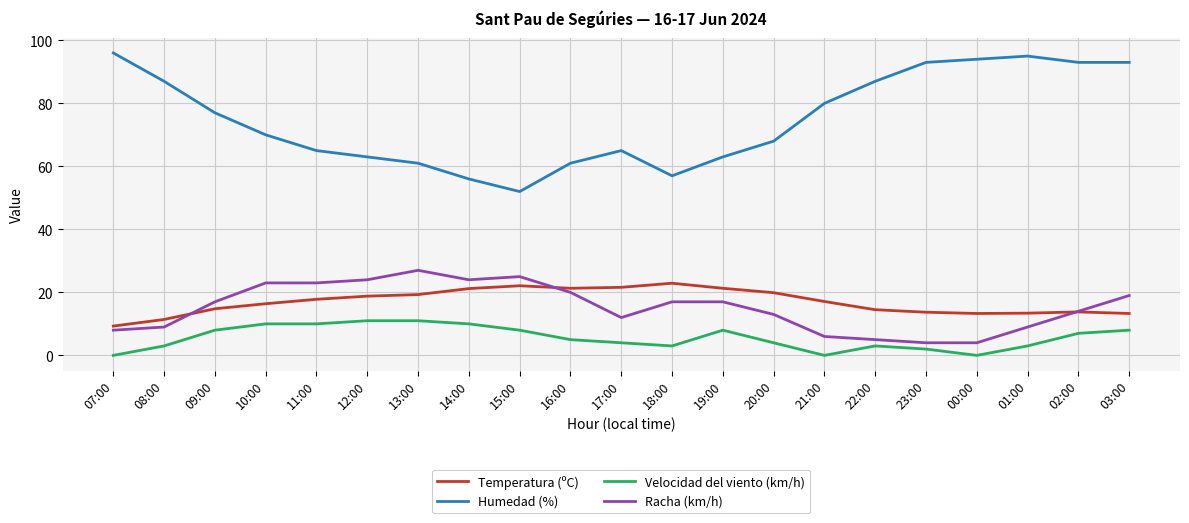

Which series has the widest spread of values?

Humedad (%)